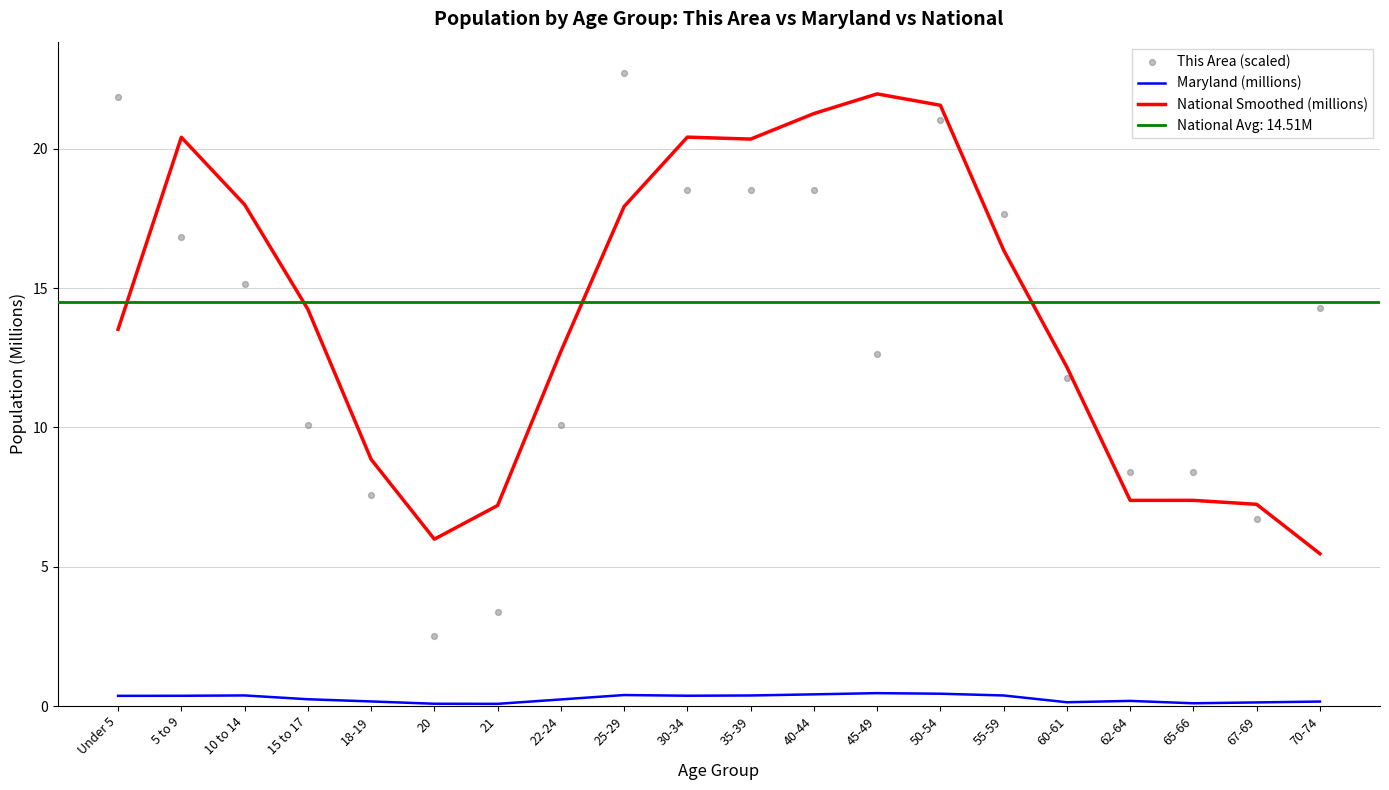

At how many categories does at least one series exceed 12?

14